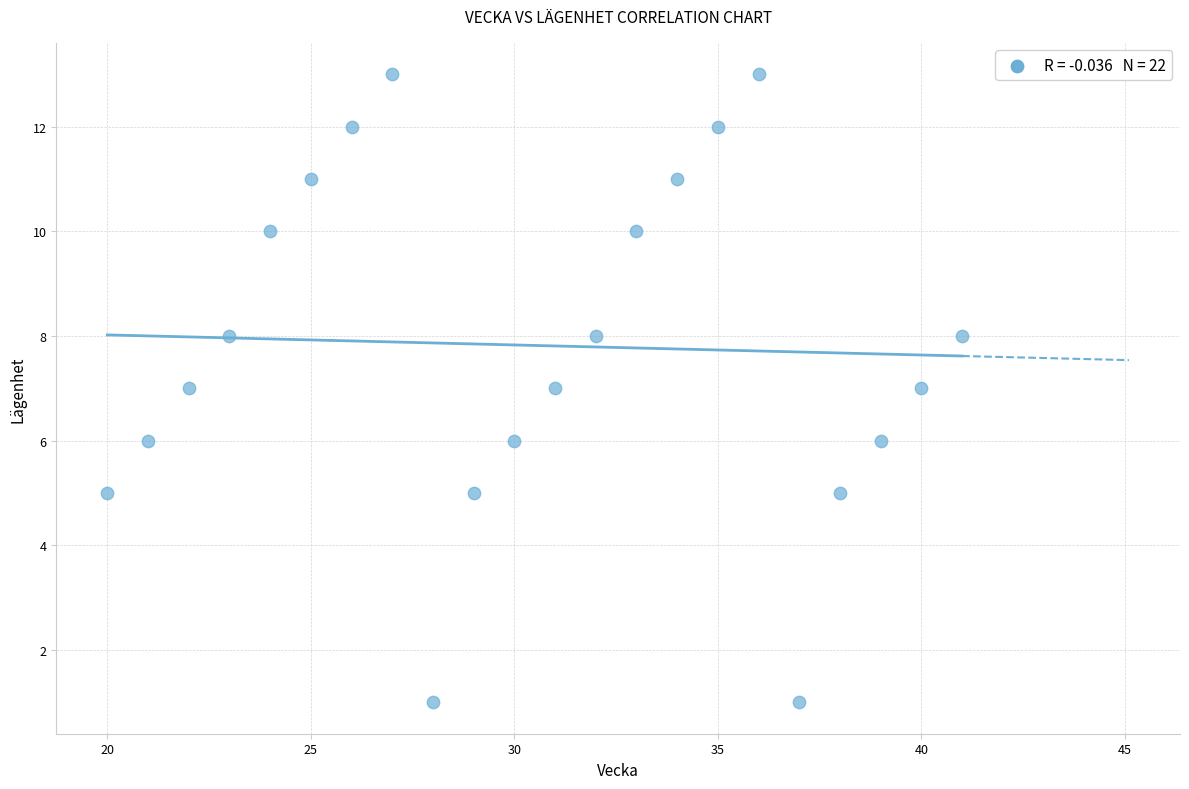

What is the range of Y values (max minus min)?

12